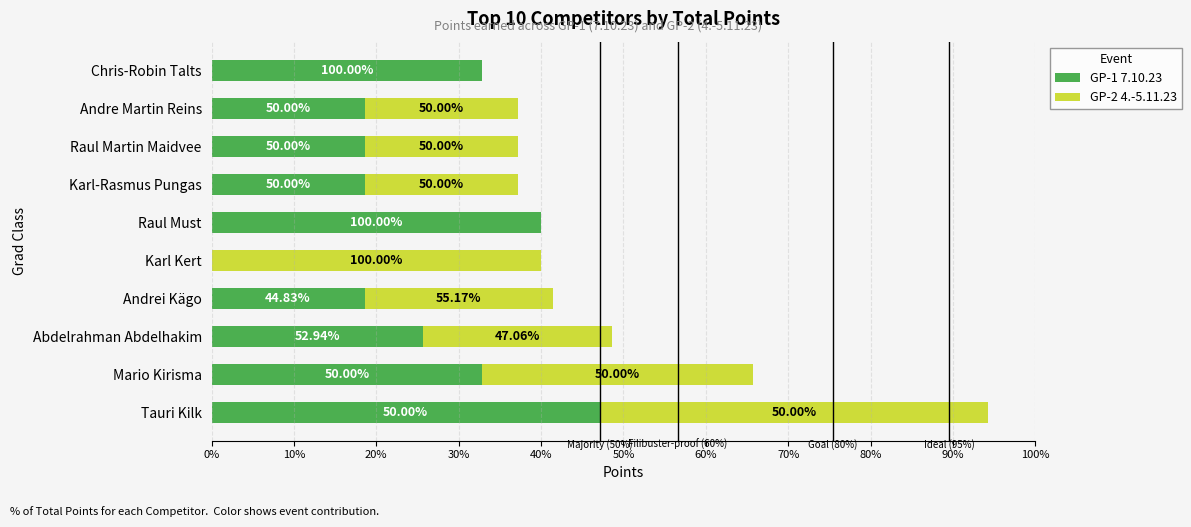

What are all the series names shown in the legend?

GP-1 7.10.23, GP-2 4.-5.11.23